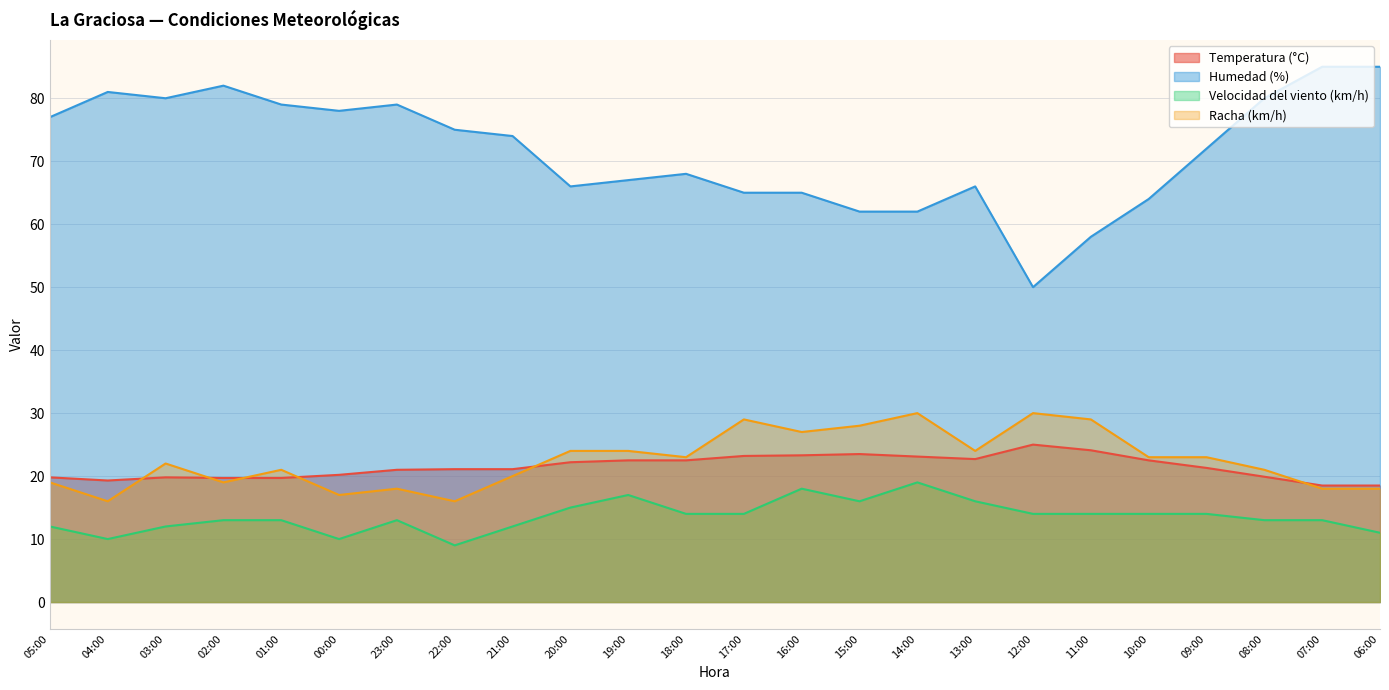

At which category is the sum across all series the highest?

07:00